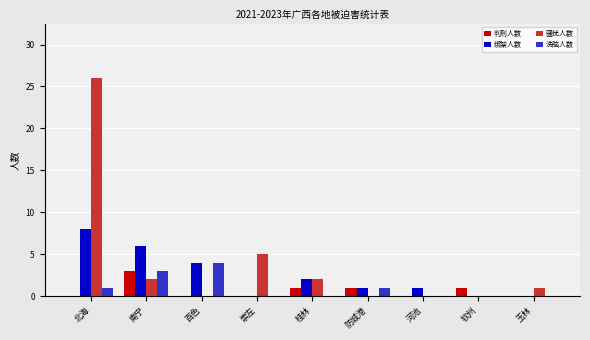

Which series has the largest total across all categories?

骚扰人数